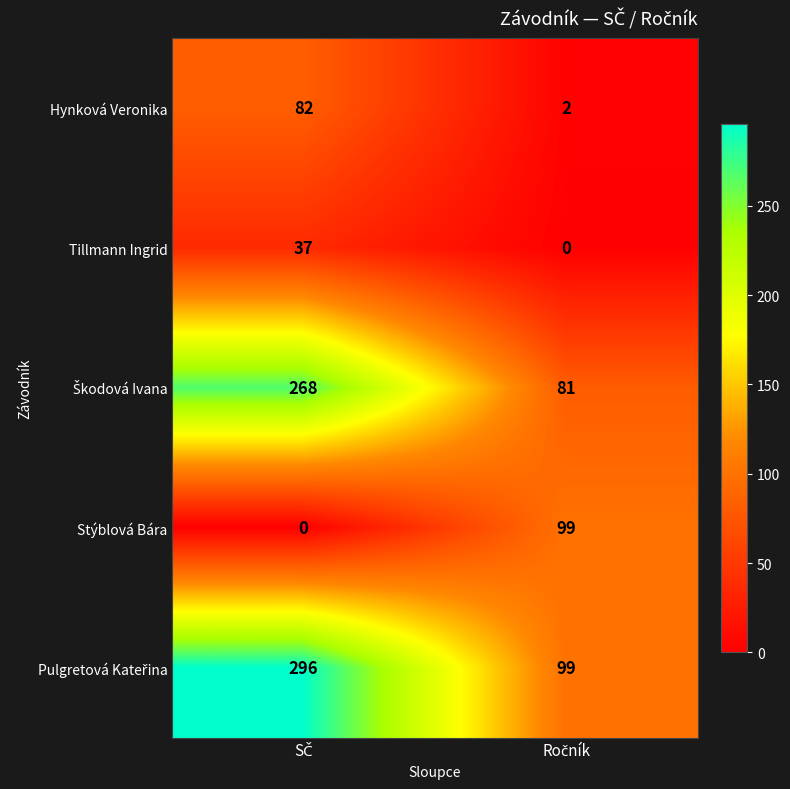

What is the maximum value for Stýblová Bára?

99